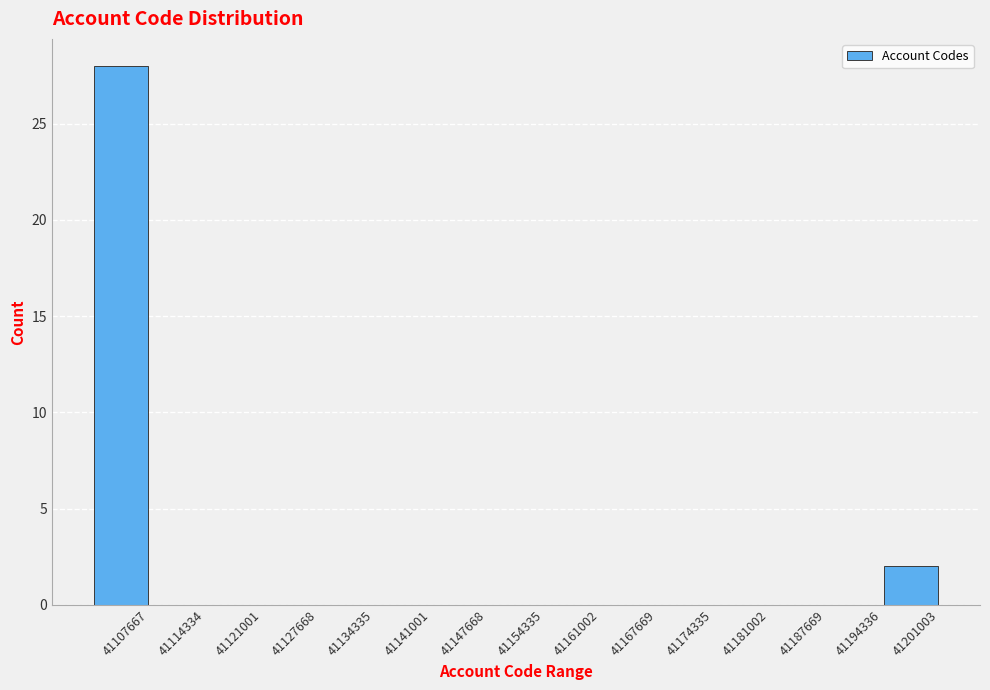

How tall is the bar that spans 41101000 to 41108000 on the x-axis? Neither the bar edges nor the heights are printed on the chart, so give them approximately, as read against the axes.

28